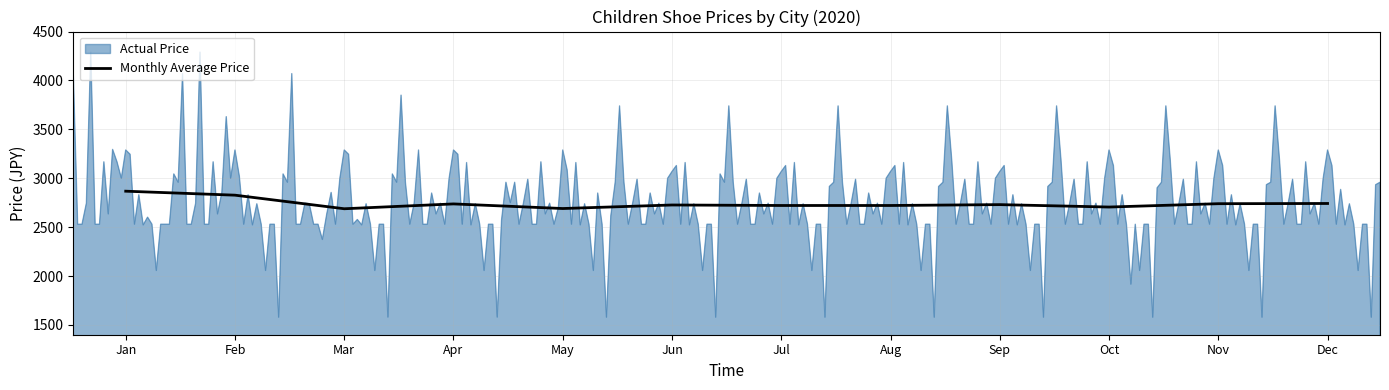

Approximately how many times larger is the value at Feb compared to May?

1.1